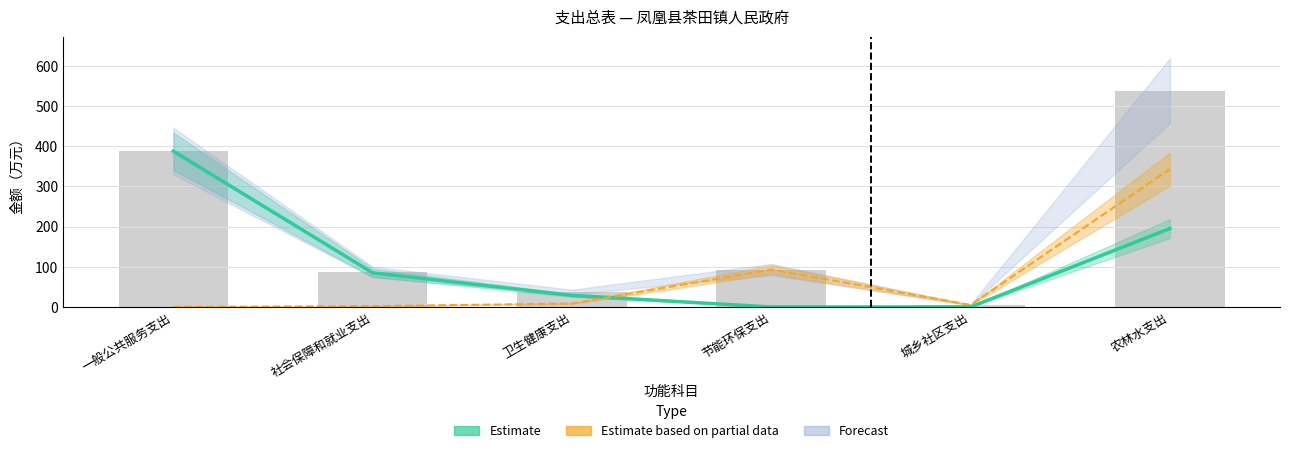

What is the label of the 3rd bar from the left?

卫生健康支出